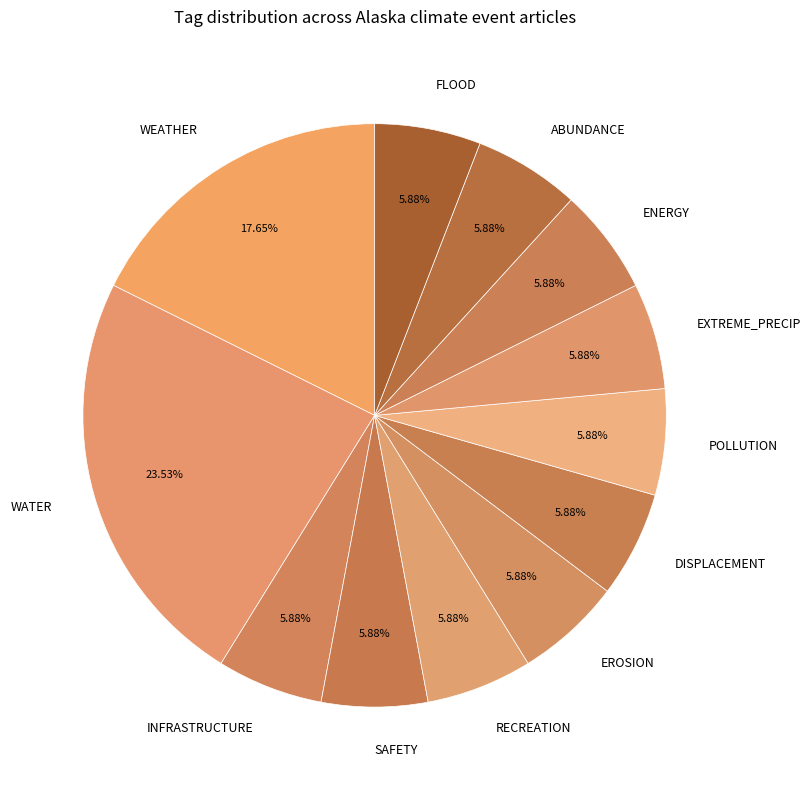

How many segments does this pie chart have?

12